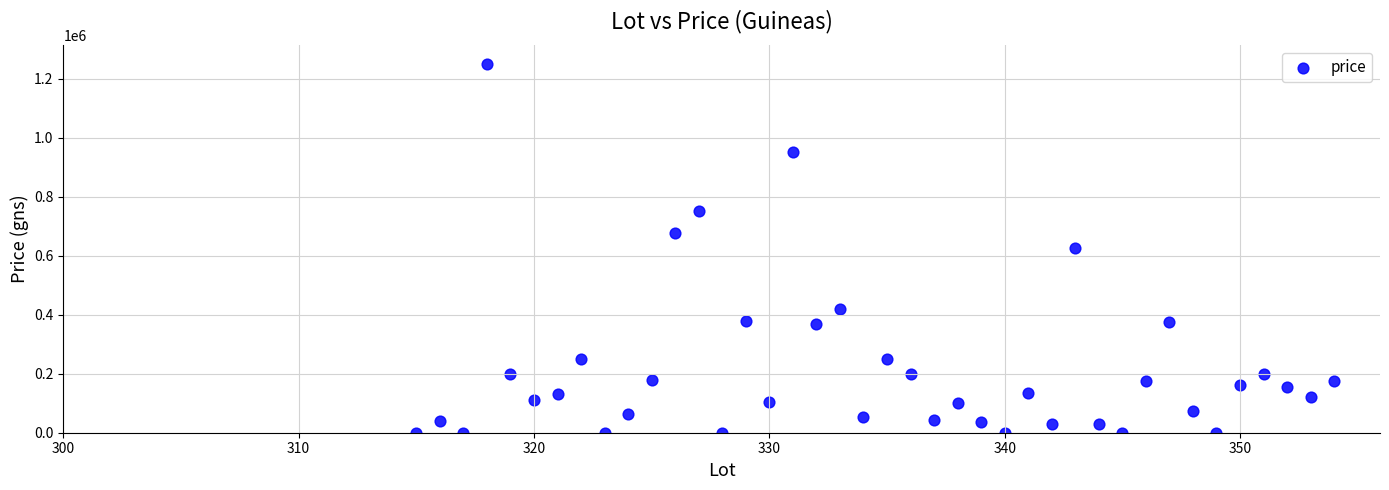

What is the range of X values (max minus min)?

39